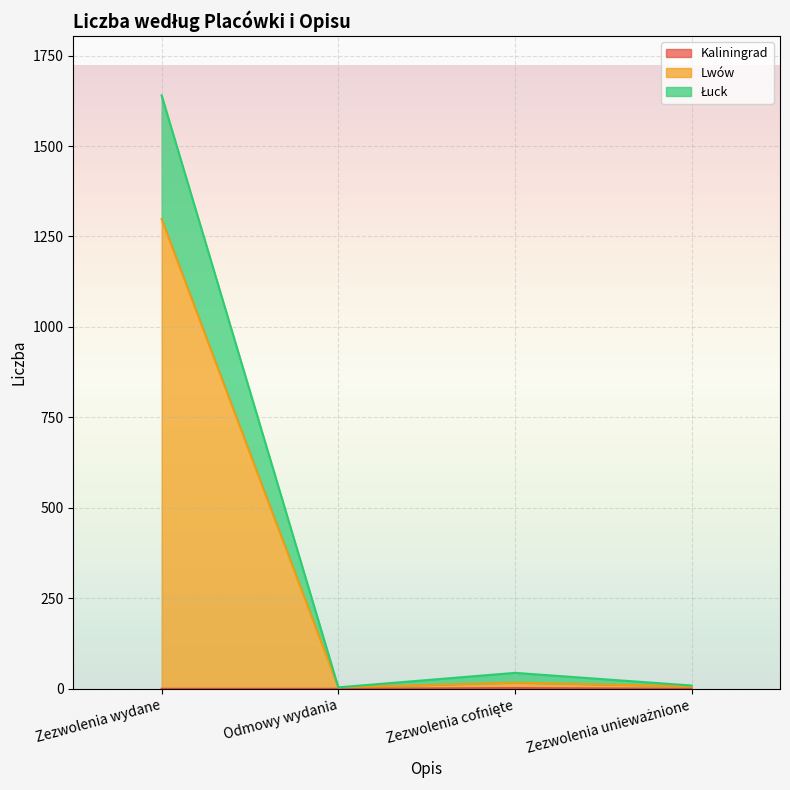

What is the difference between the maximum and minimum values in the Łuck series?

1636